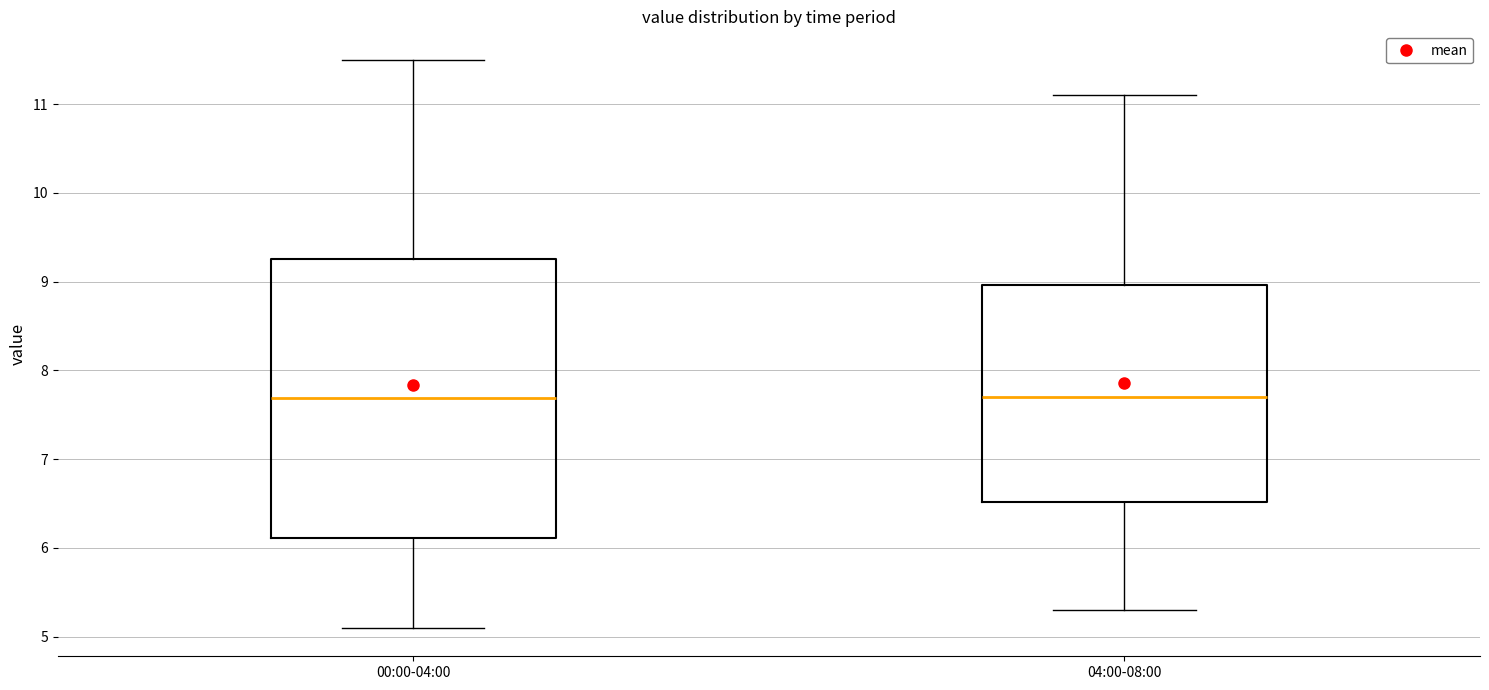

Which box is the tallest, from its lower edge to its upper edge?

00:00-04:00